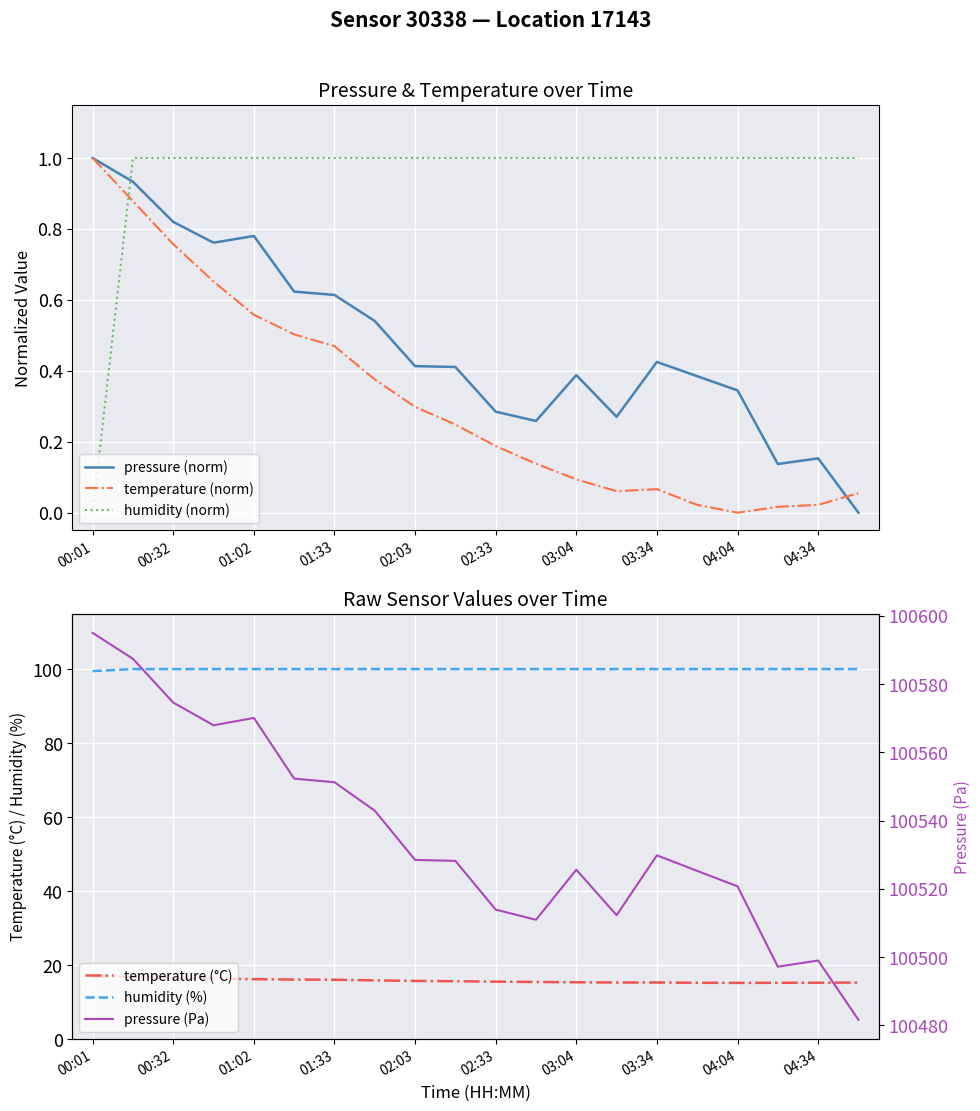

What is the sum of all temperature (°C) values?

315.6